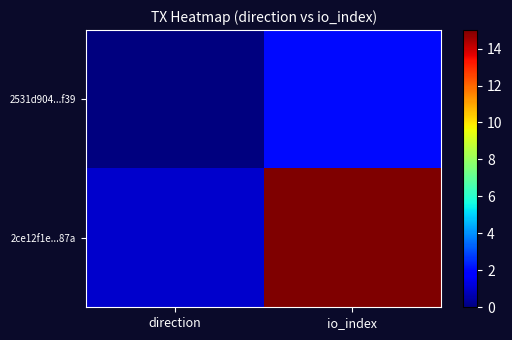

Rank the series by their average value, from lowest to highest.

2531d904...f39, 2ce12f1e...87a